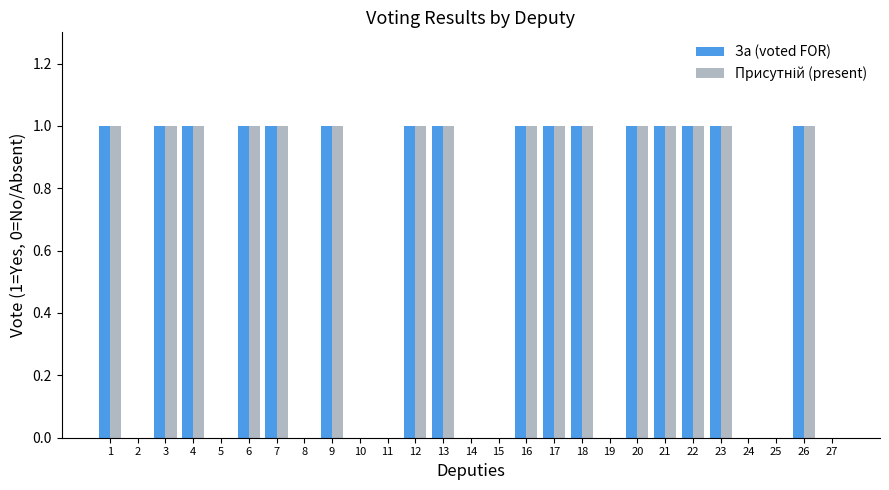

The value of За (voted FOR) at 16 is 0. True or false?

False